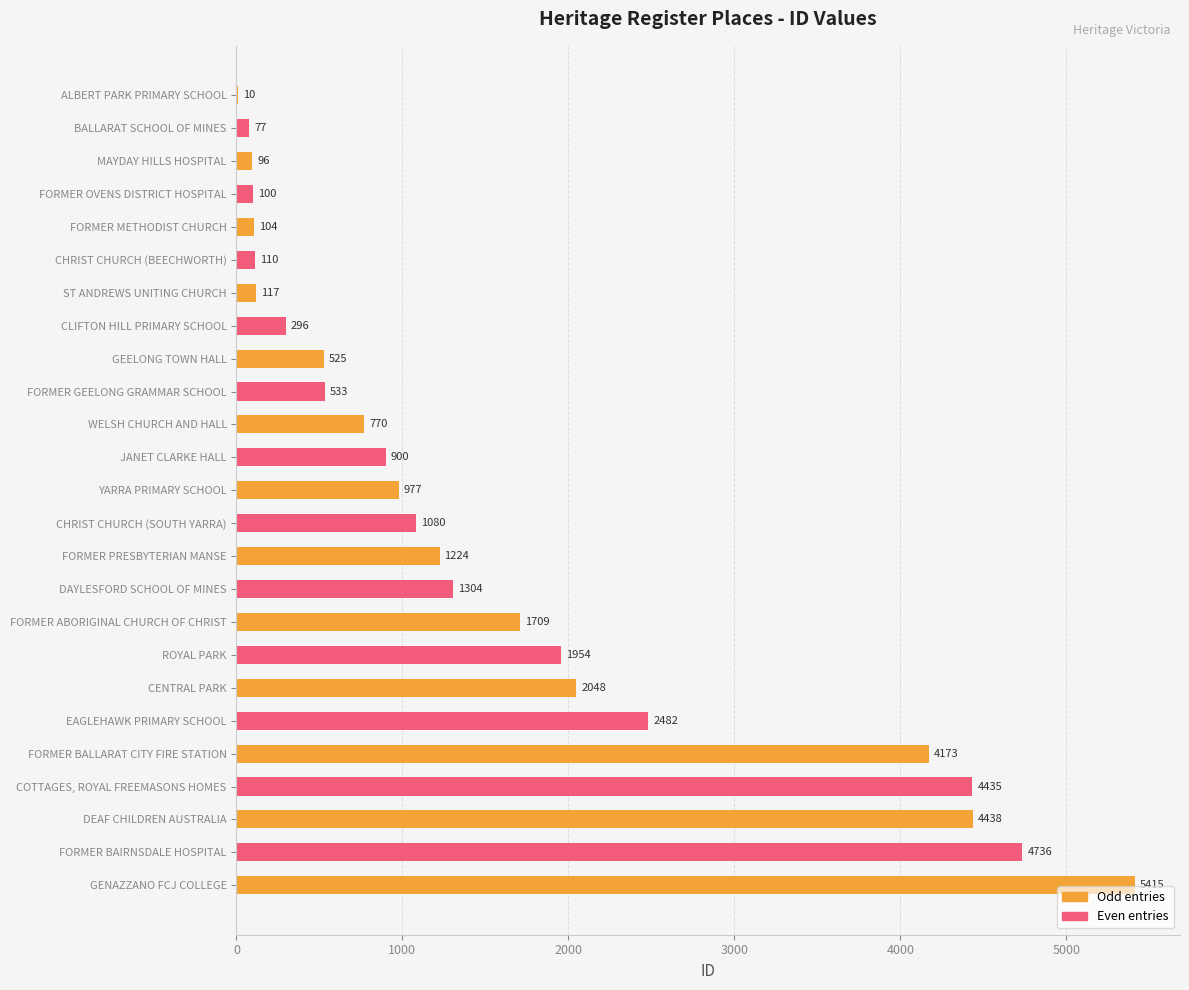

True or false: the data shows 1304 at DAYLESFORD SCHOOL OF MINES.

True